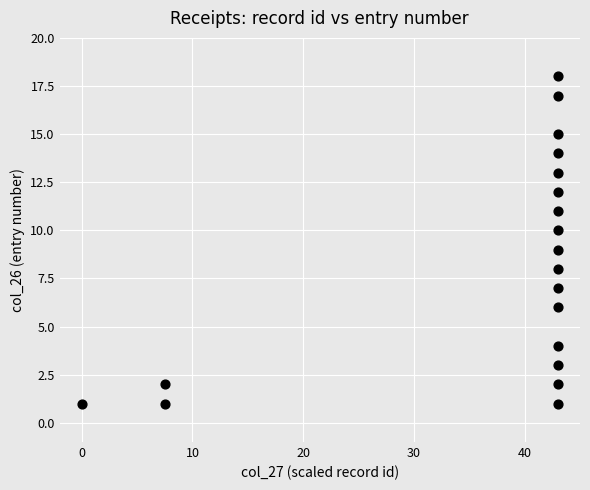

What is the range of Y values (max minus min)?

17